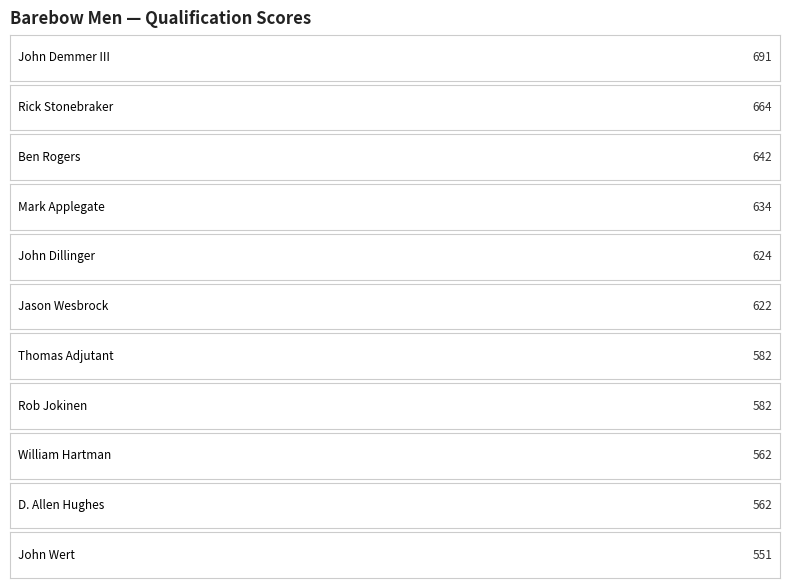

At which category is the sum across all series the highest?

John Demmer III